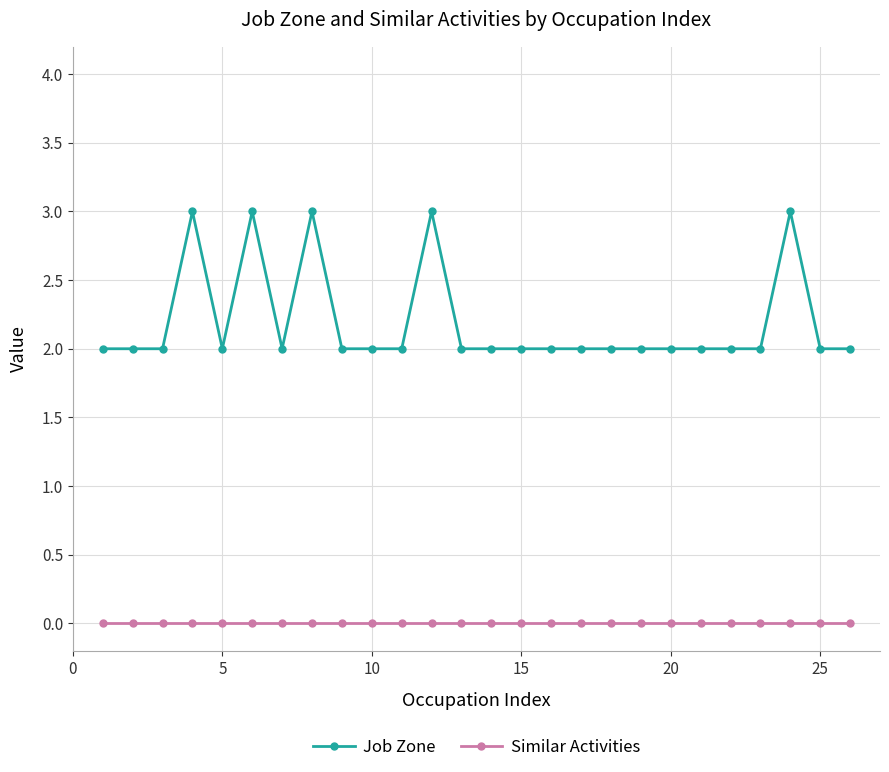

Rank the series by their average value, from lowest to highest.

Similar Activities, Job Zone